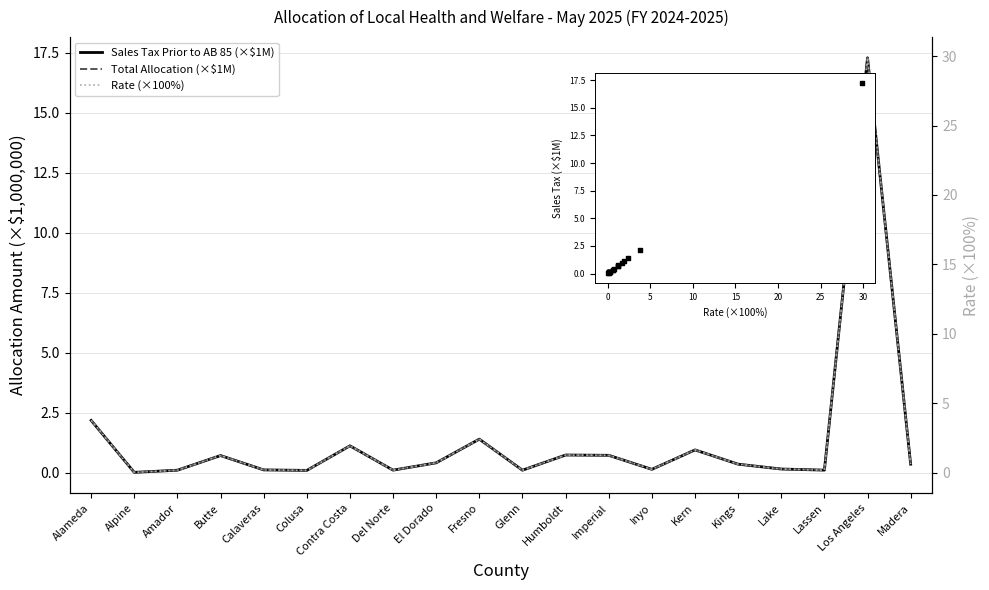

At how many categories does at least one series exceed 11?

1